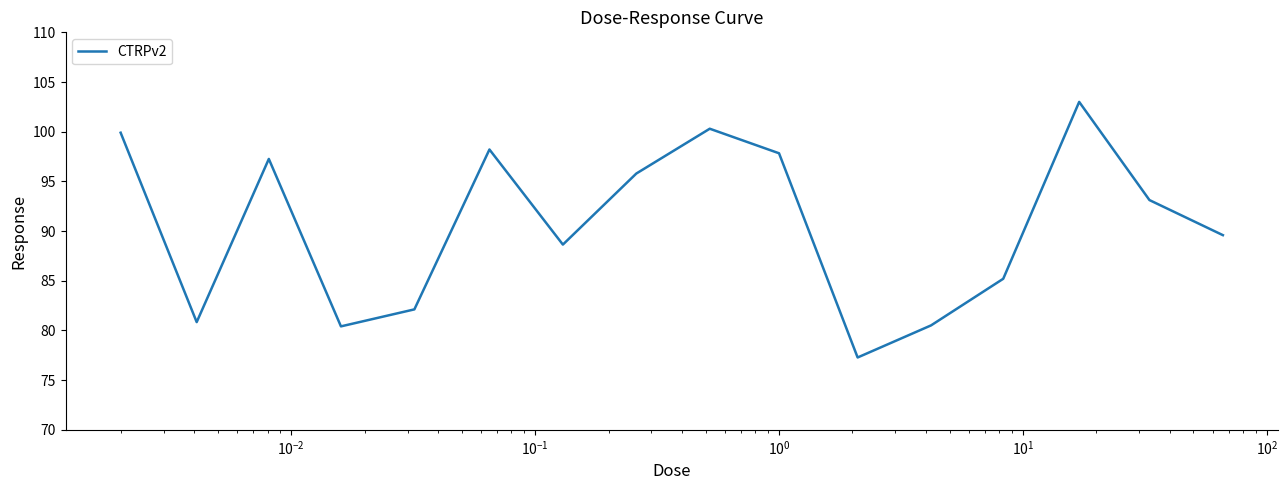

What is the difference between the maximum and minimum values?

25.7